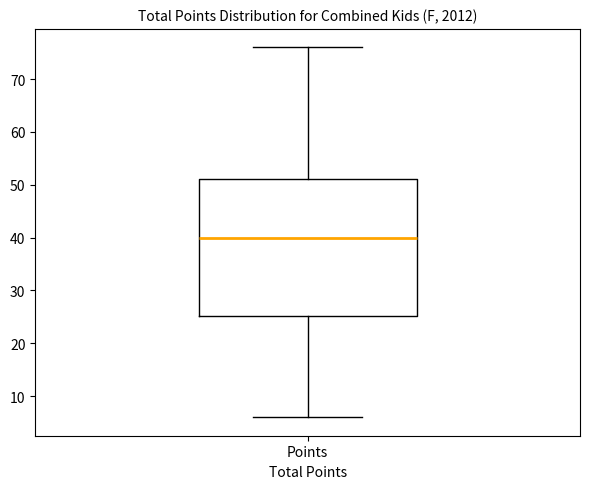

Where is the upper edge of the box for Points on the y-axis? The values are not printed on the chart, so give them approximately, as read against the axis.

51